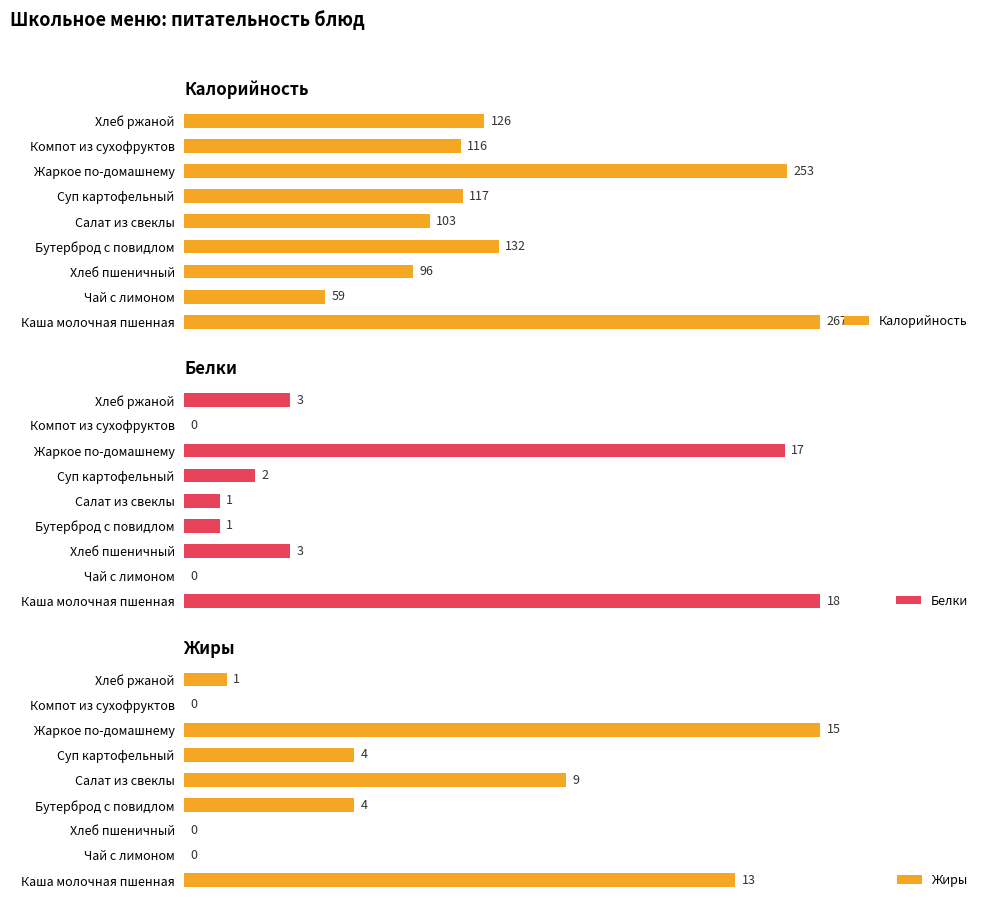

Where is Жиры nearest to the value 7?

Салат из свеклы